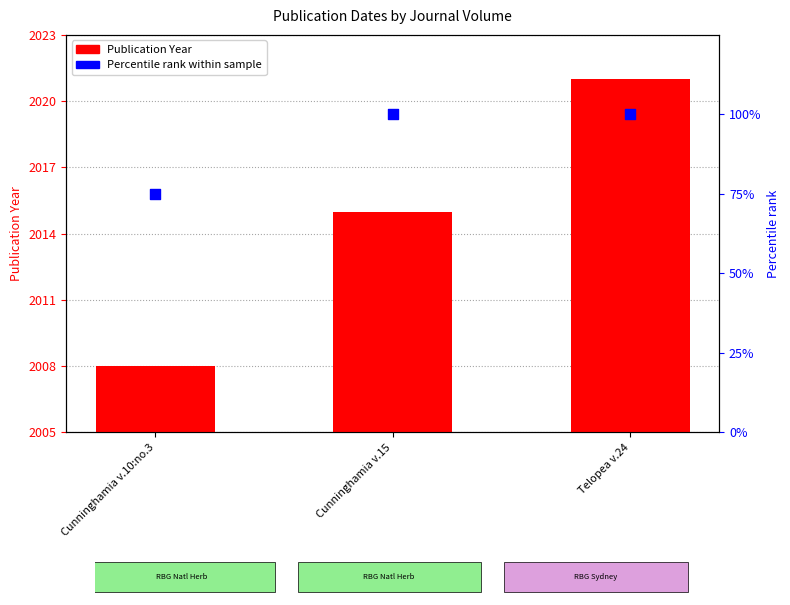

Which series contains the lowest Y value?

Publication Year